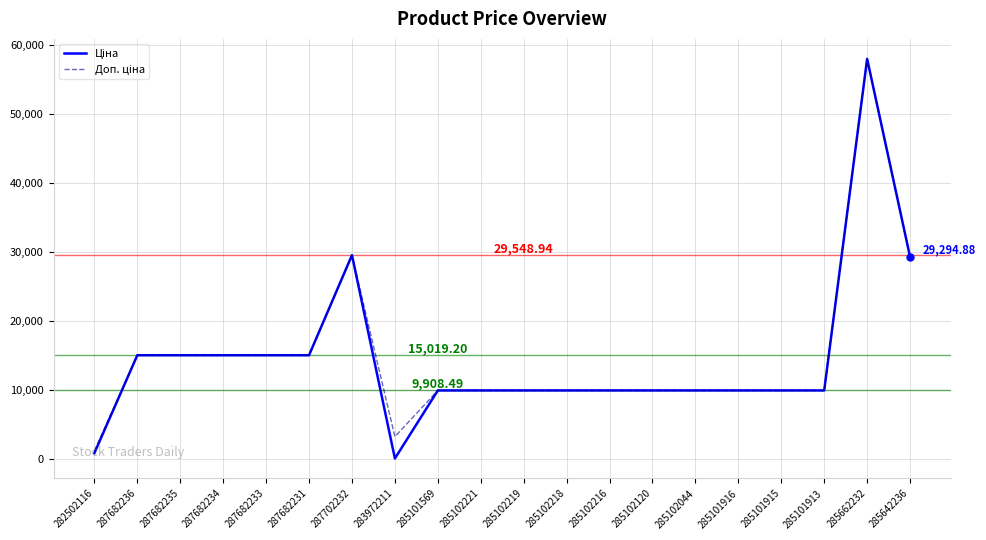

What is the total value across all series at 285101915?

19817.0